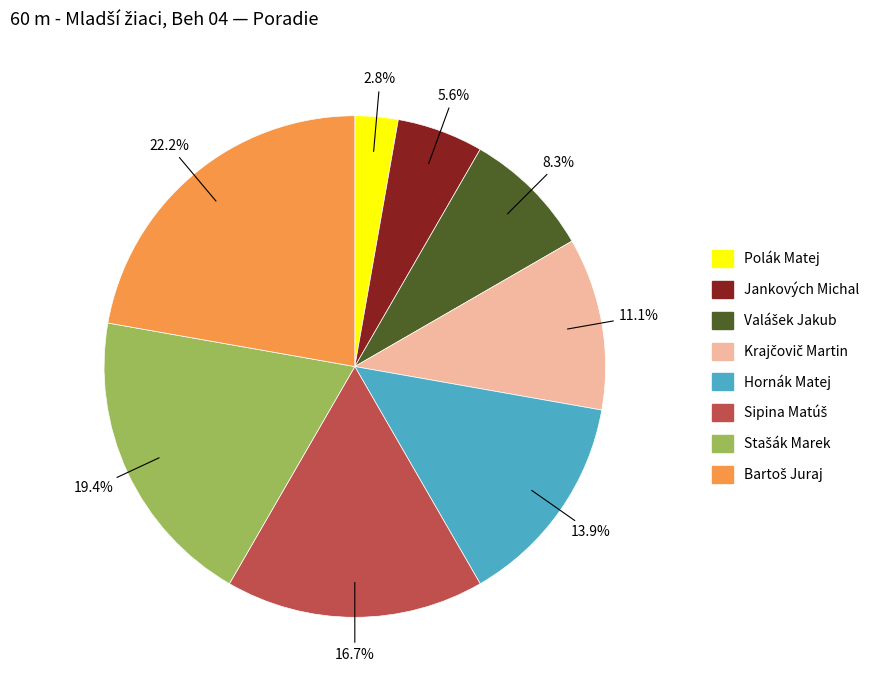

What is the smallest slice in the pie chart?

Polák Matej